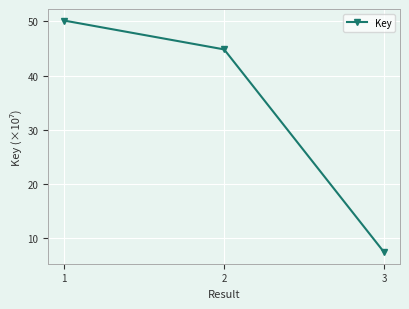

Does the chart have visible grid lines?

Yes